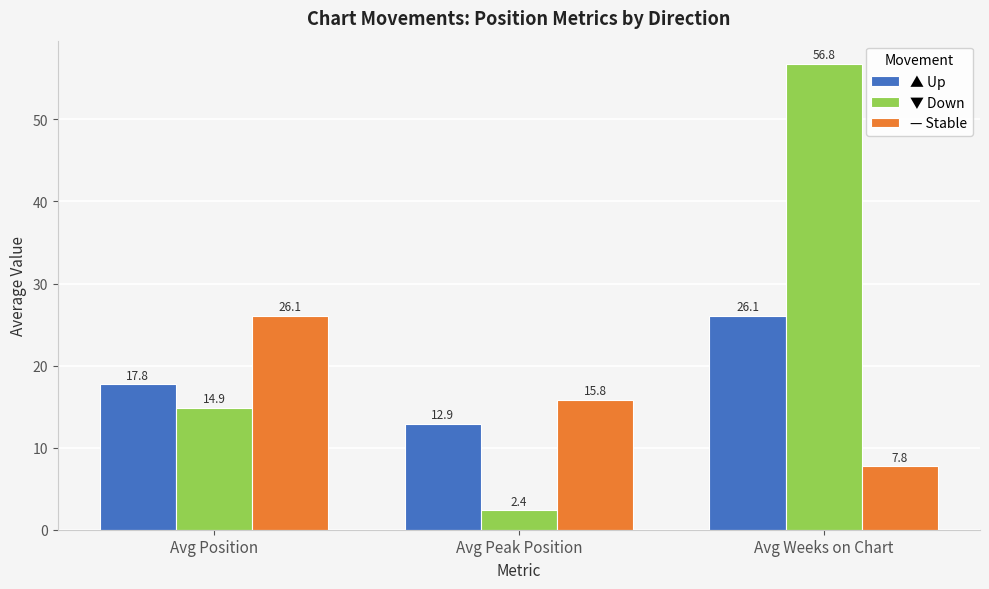

The ▲ Up series shows 41.3 at Avg Weeks on Chart. True or false?

False